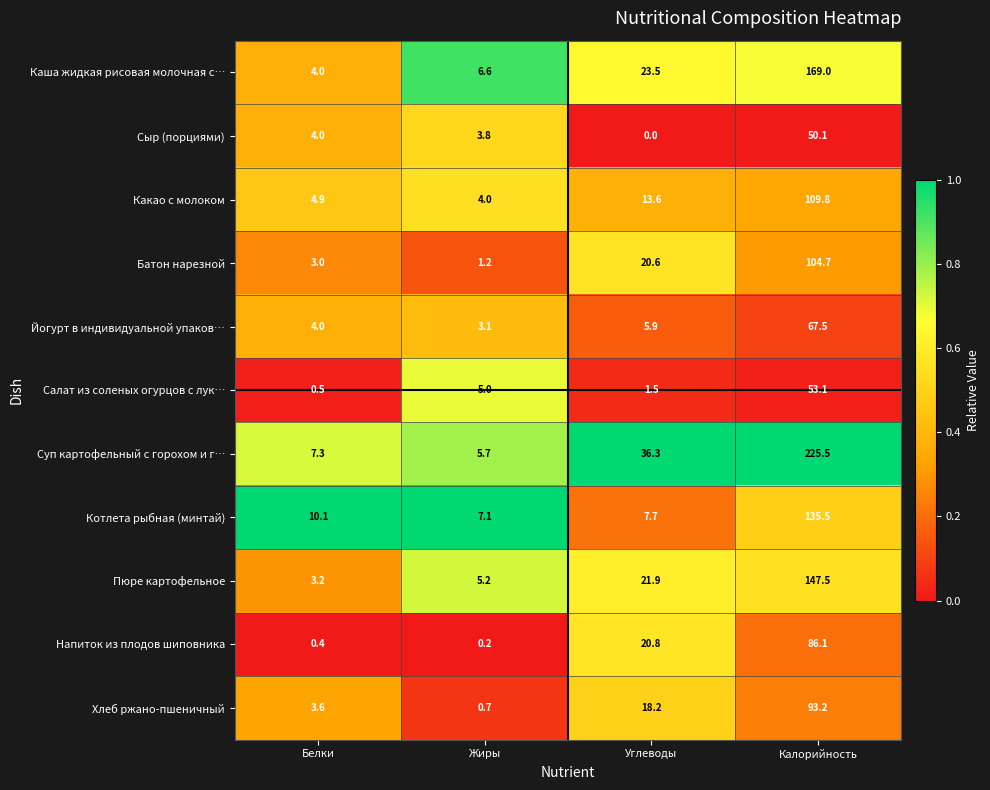

The Батон нарезной series shows 104.7 at Калорийность. True or false?

True